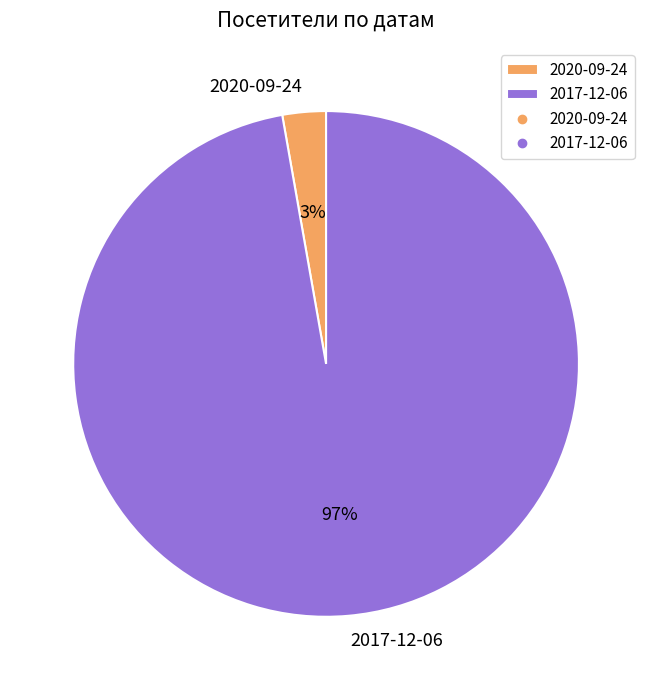

How many slices are in this pie chart?

2